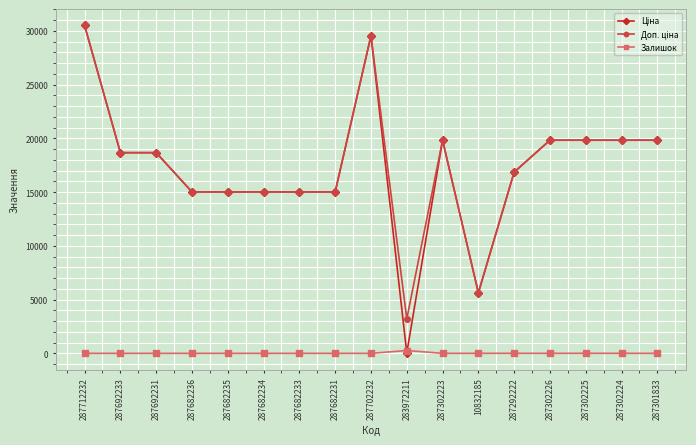

The value of Залишок at 287682235 is 0.0. True or false?

True